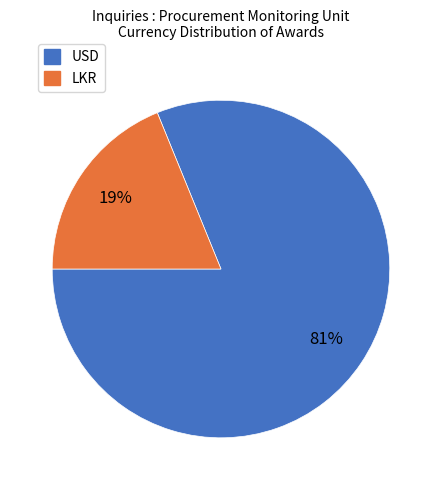

Which has a higher value, LKR or USD?

USD